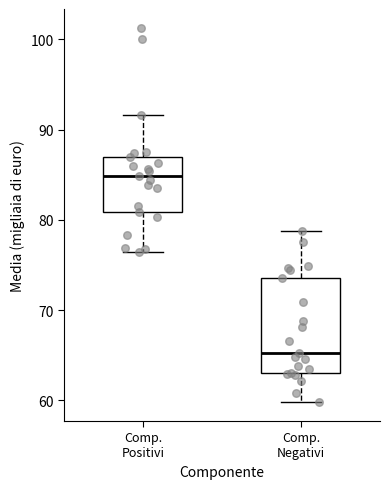

Reading left to right, read every box against the y-axis: the position of its median line, the range the box covers, and the ends of its whiskers. The values are not printed on the chart, so give them approximately, as read against the axis.

Comp. Positivi: median 85, box 81 to 87, whiskers 76 to 92
Comp. Negativi: median 65, box 63 to 74, whiskers 60 to 79